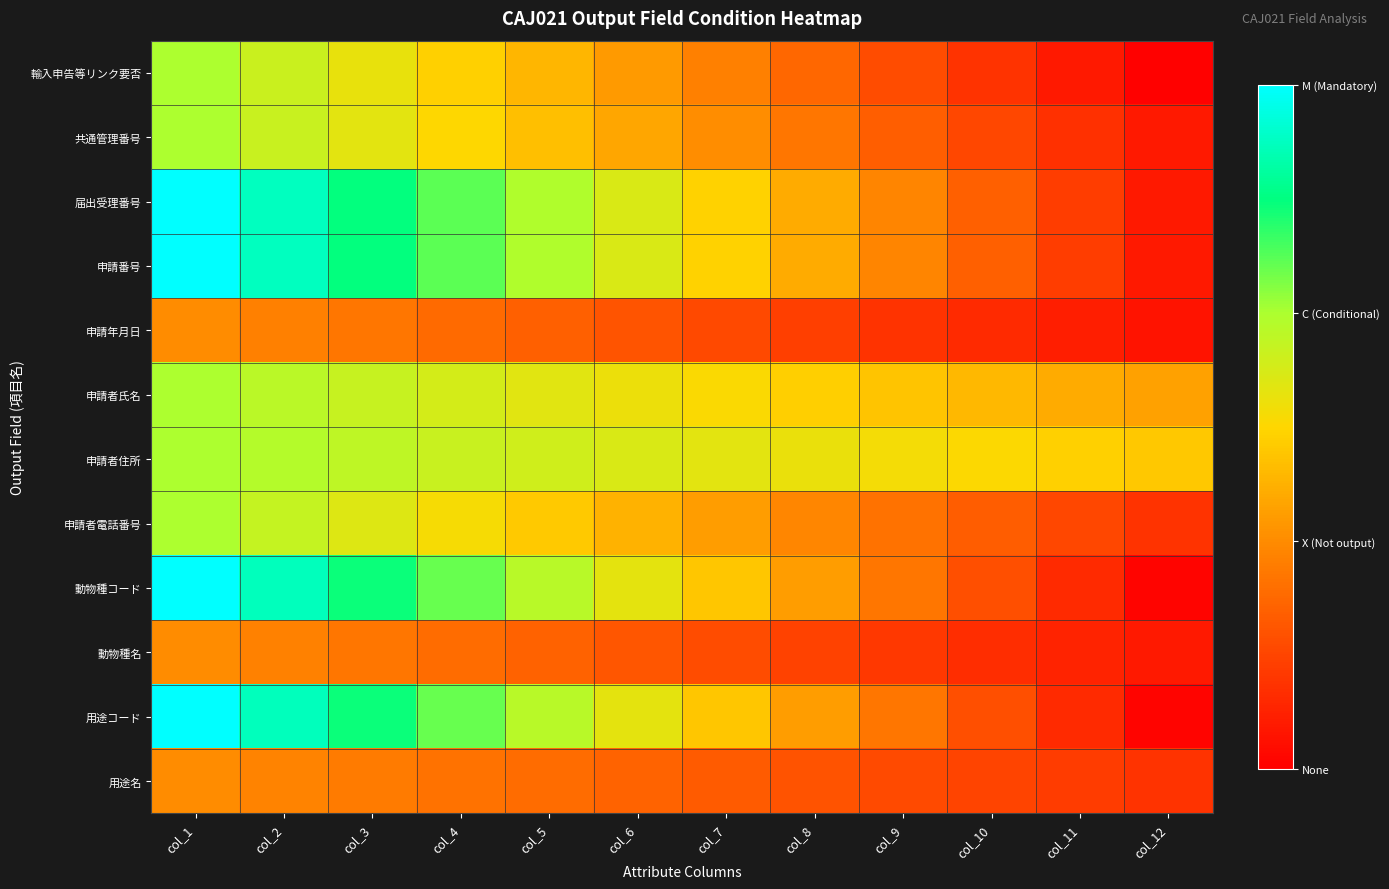

Rank the series at col_4 from highest to lowest value.

届出受理番号, 申請番号, 動物種コード, 用途コード, 申請者住所, 申請者氏名, 申請者電話番号, 共通管理番号, 輸入申告等リンク要否, 用途名, 動物種名, 申請年月日